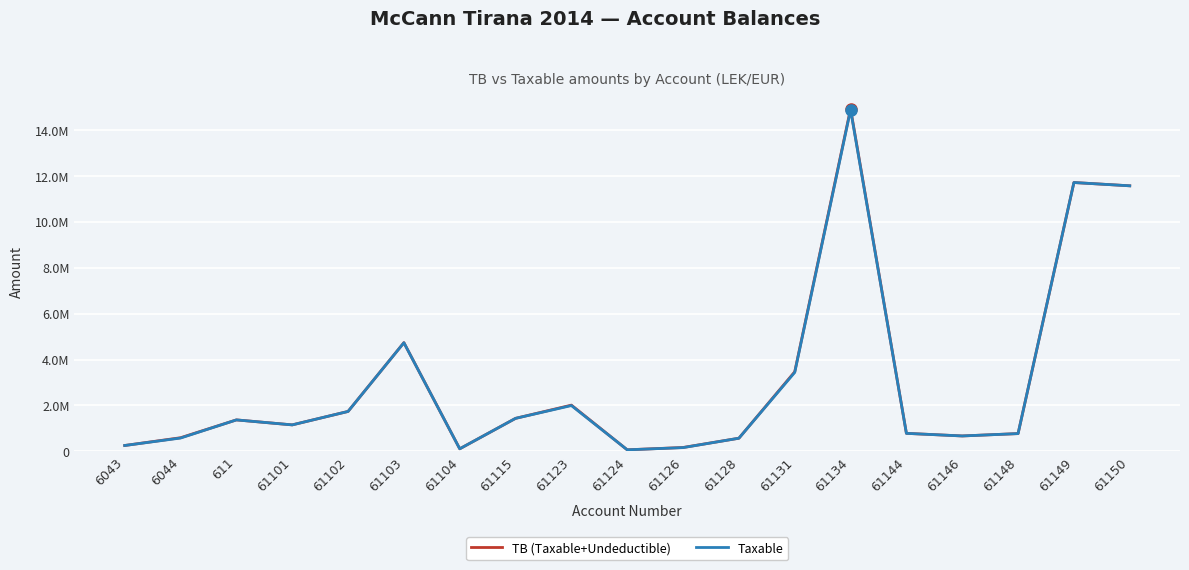

Where is TB (Taxable+Undeductible) nearest to the value 7496485?

61103